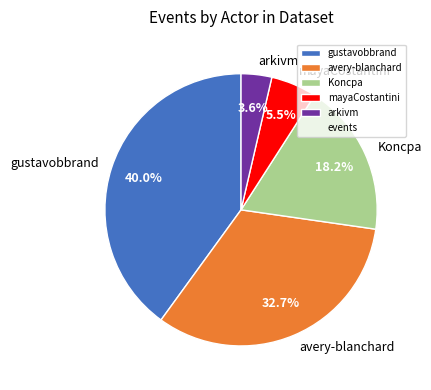

Does Koncpa represent more than half of the total?

No